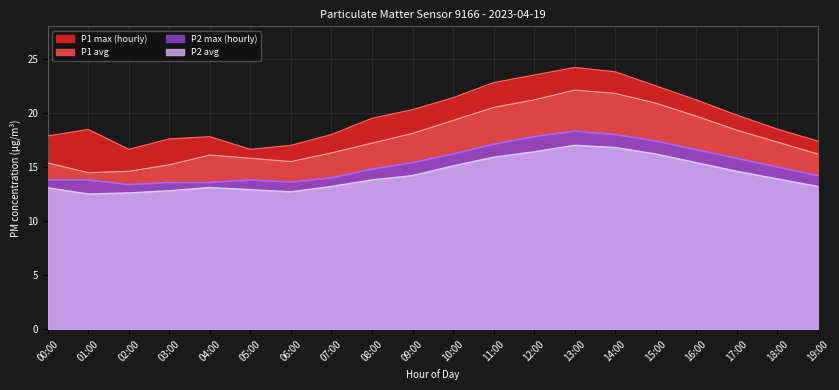

What is the difference between the highest and lowest values at 01:00?

6.0